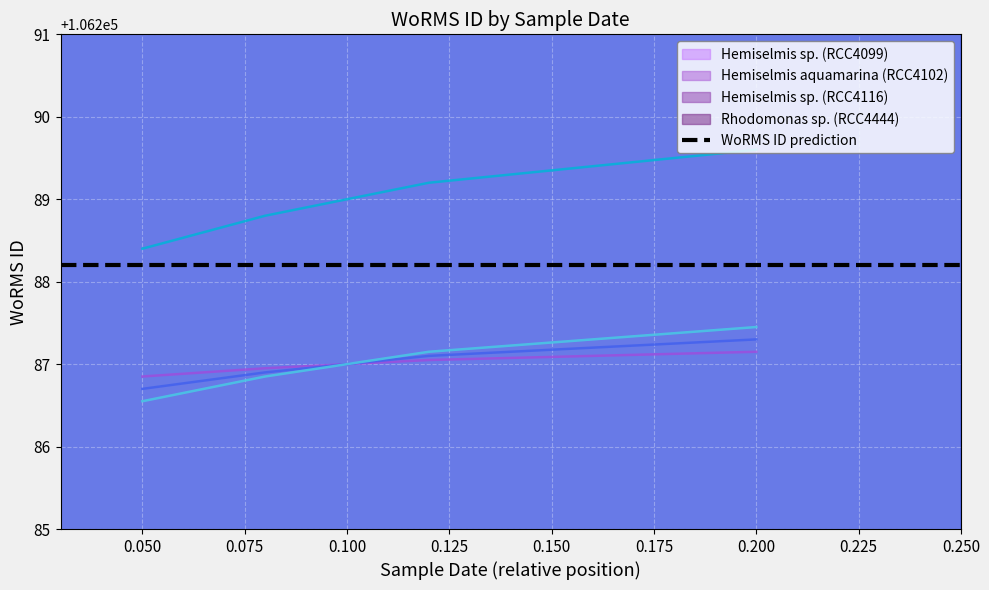

Count the number of data series in this chart.

4